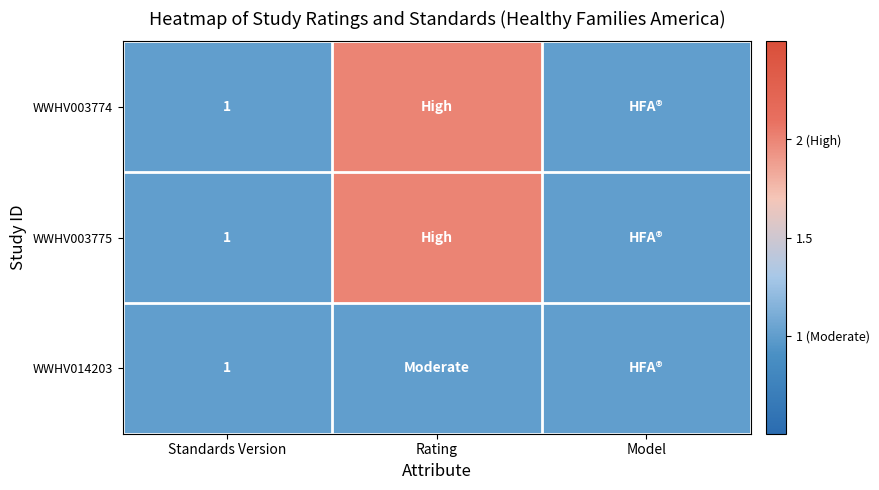

Rank the series at Standards Version from lowest to highest value.

WWHV003774, WWHV003775, WWHV014203